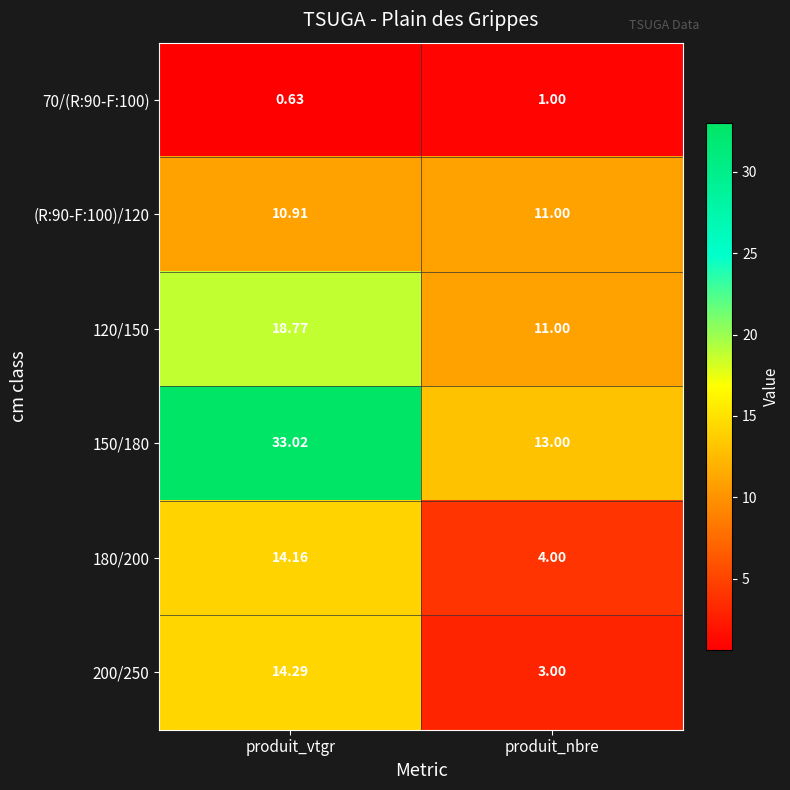

Rank the series at produit_vtgr from highest to lowest value.

150/180, 120/150, 200/250, 180/200, (R:90-F:100)/120, 70/(R:90-F:100)